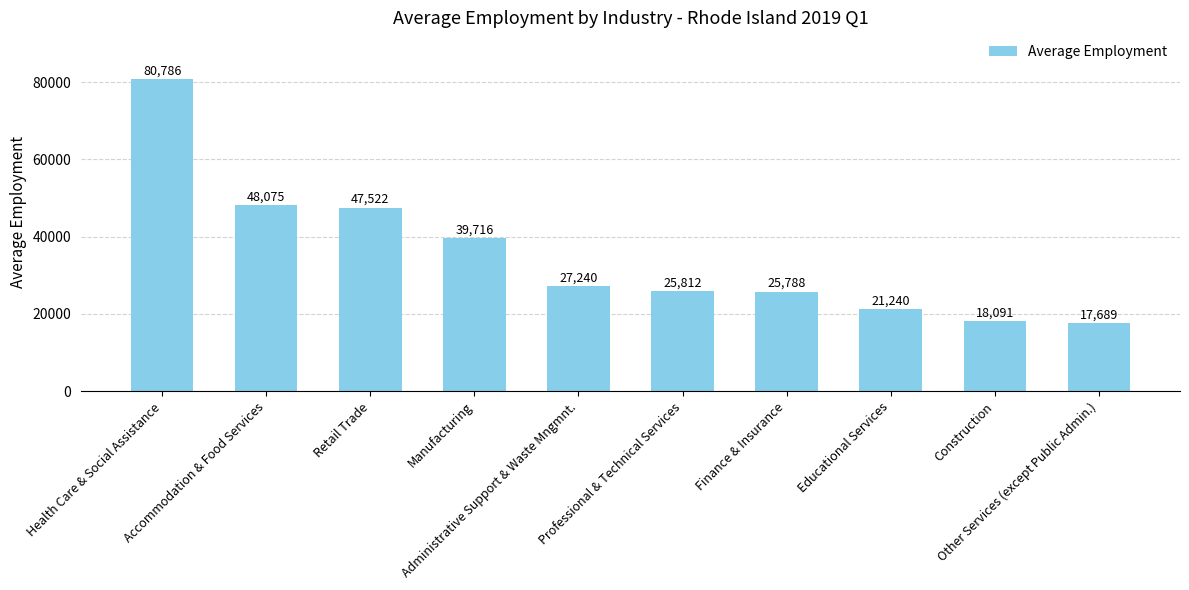

How many series are shown in this chart?

1